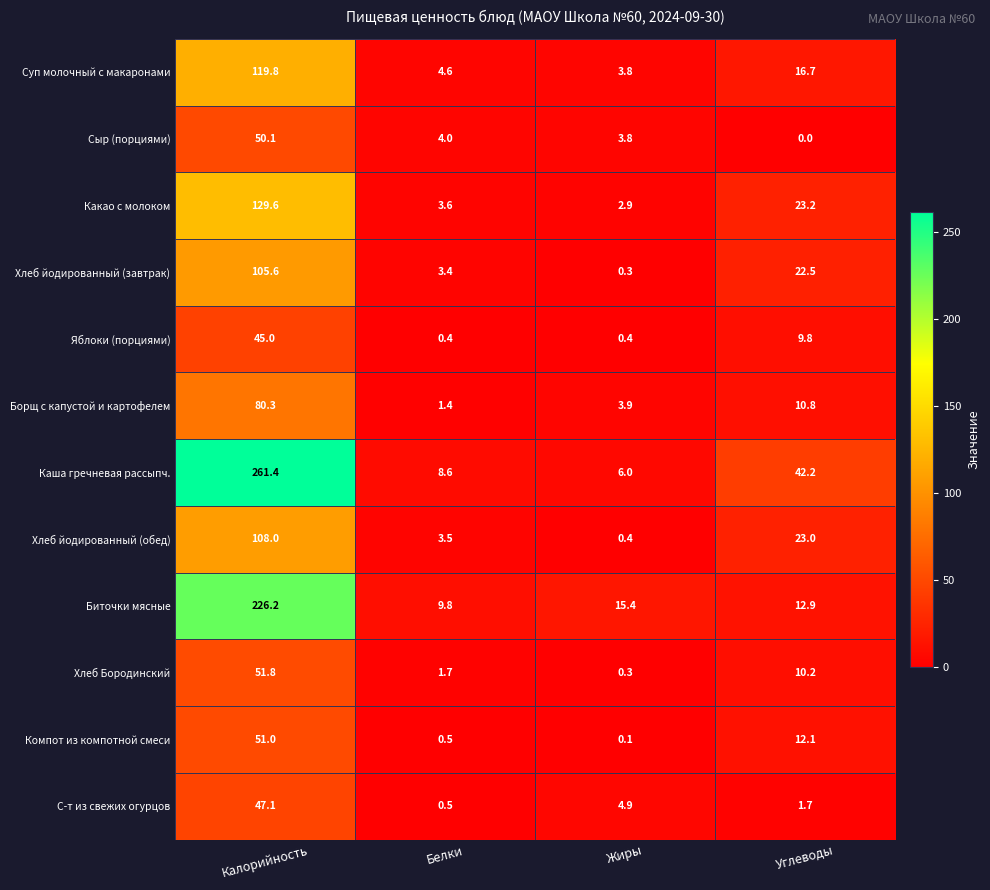

What is the difference between the highest and lowest values at Калорийность?

216.4